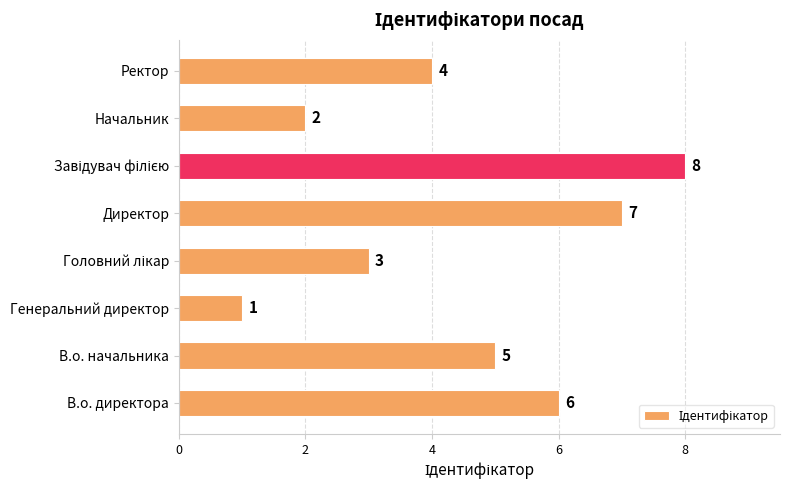

Are the bars horizontal?

Yes